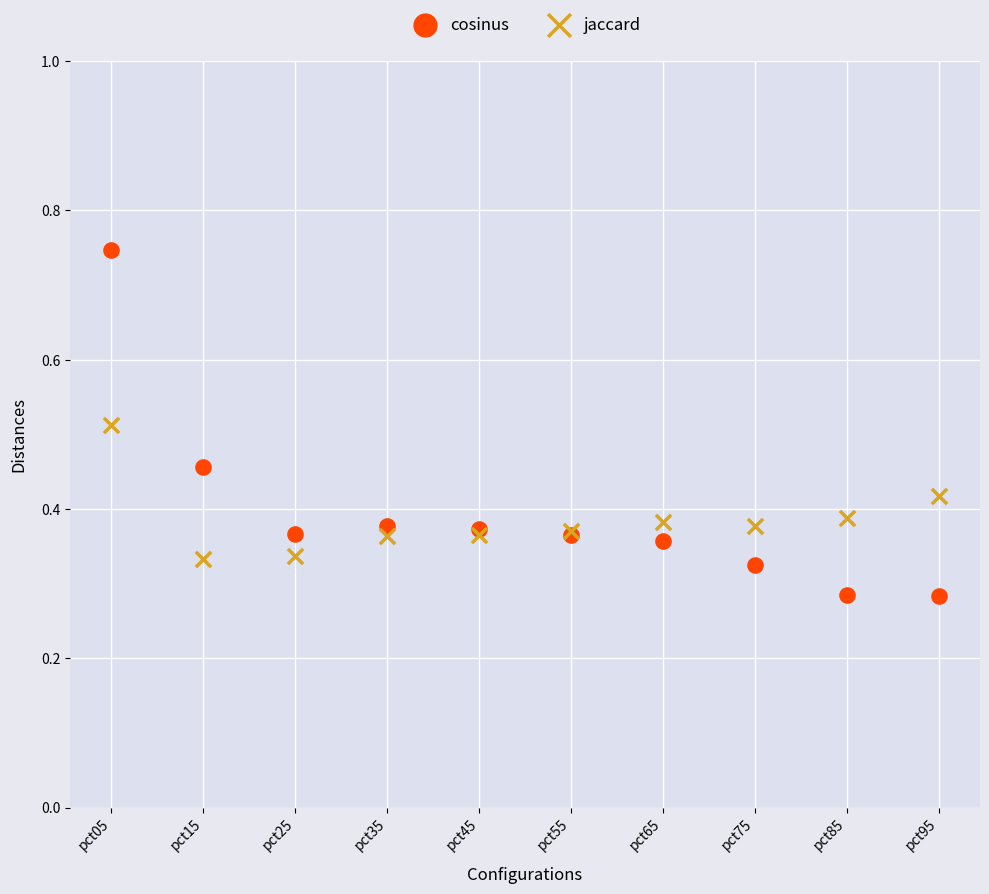

Which series reaches the maximum Y coordinate?

cosinus